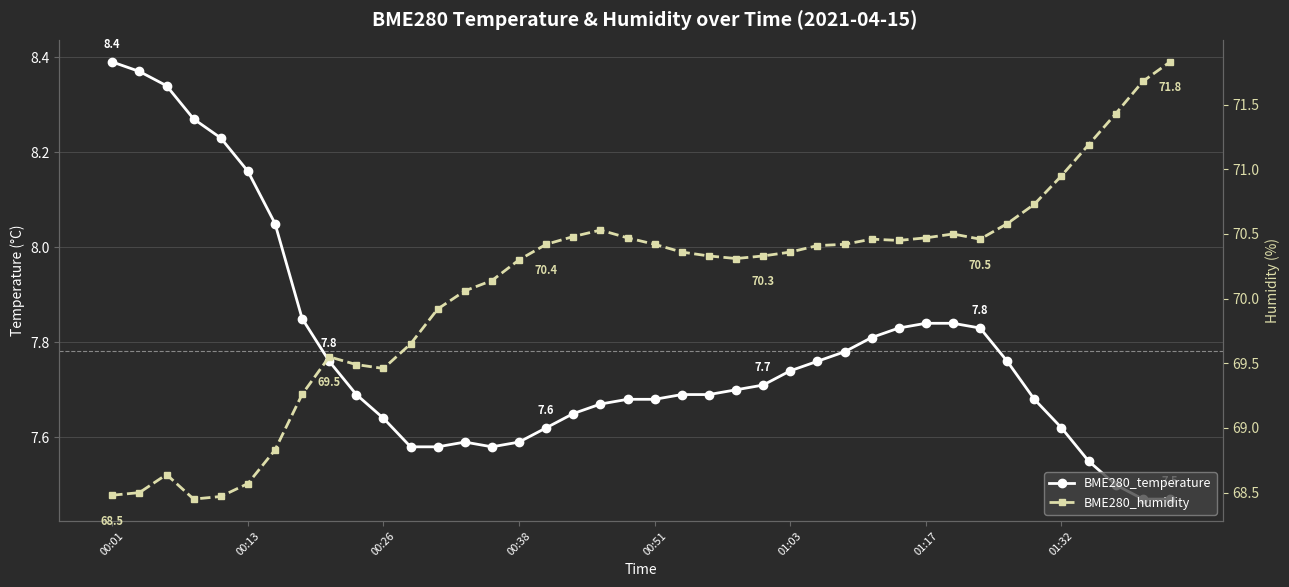

Reading left to right, transcribe all the data shown in this chart.

BME280_temperature: 8.4	8.4	8.3	8.3	8.2	8.2	8.1	7.8	7.8	7.7	7.6	7.6	7.6	7.6	7.6	7.6	7.6	7.7	7.7	7.7	7.7	7.7	7.7	7.7	7.7	7.7	7.8	7.8	7.8	7.8	7.8	7.8	7.8	7.8	7.7	7.6	7.5	7.5	7.5	7.5
BME280_humidity: 68.5	68.5	68.6	68.5	68.5	68.6	68.8	69.3	69.5	69.5	69.5	69.7	69.9	70.1	70.1	70.3	70.4	70.5	70.5	70.5	70.4	70.4	70.3	70.3	70.3	70.4	70.4	70.4	70.5	70.5	70.5	70.5	70.5	70.6	70.7	71.0	71.2	71.4	71.7	71.8